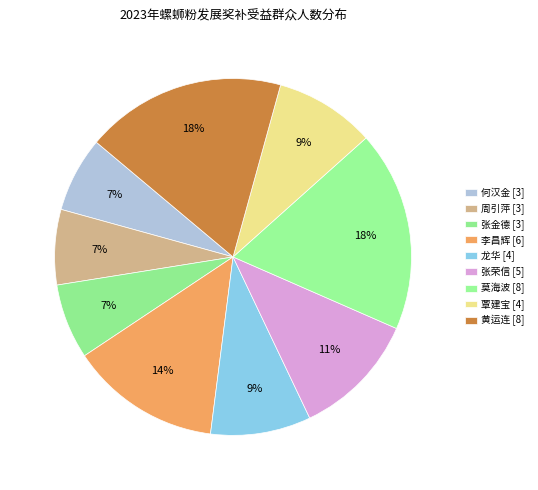

The 张荣信 [5] slice represents 11% of the pie. True or false?

True